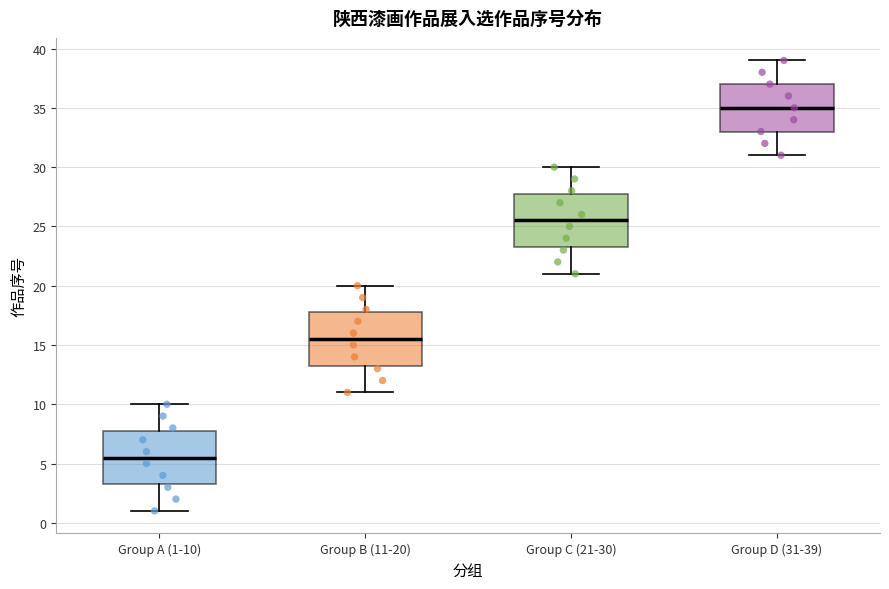

Which box has the highest median line?

Group D (31-39)